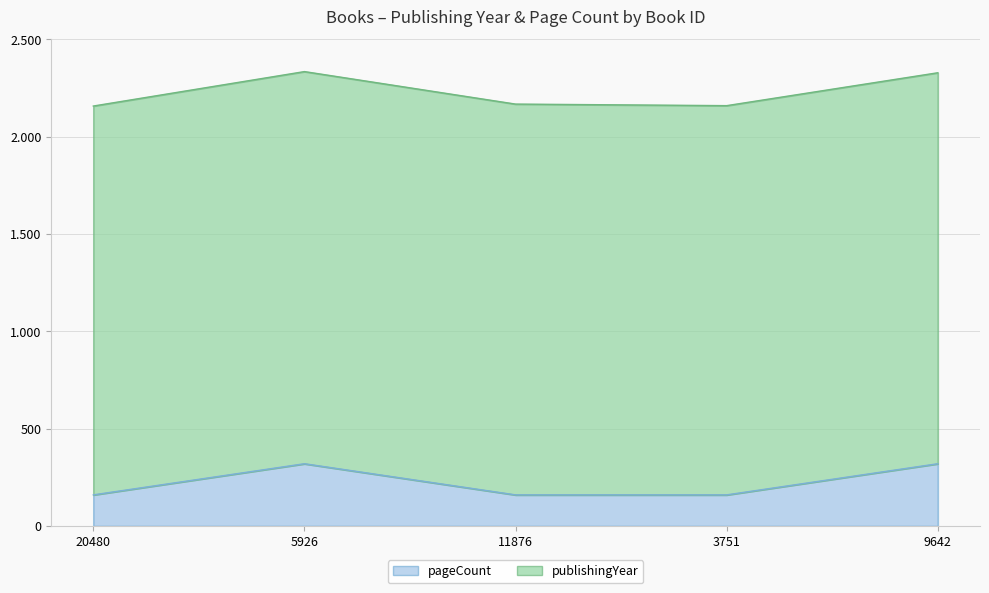

What position from the left is 20480?

1